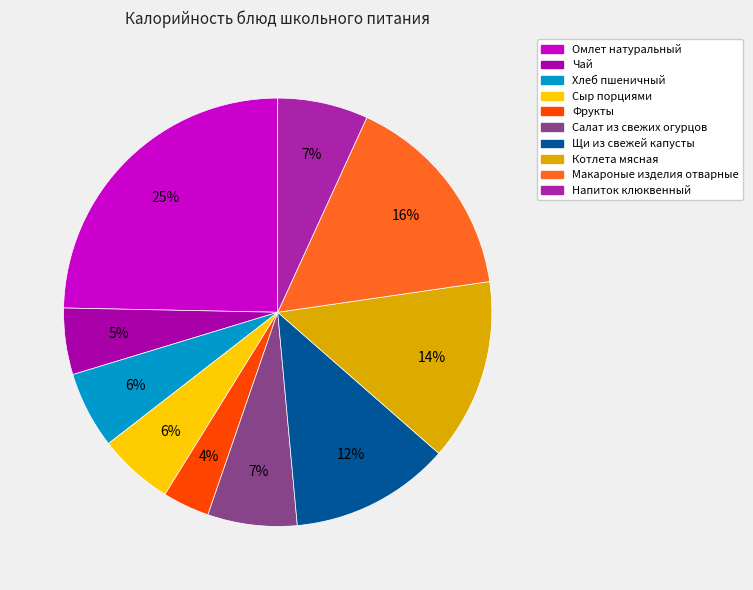

Is there any slice that represents more than half of the pie?

No